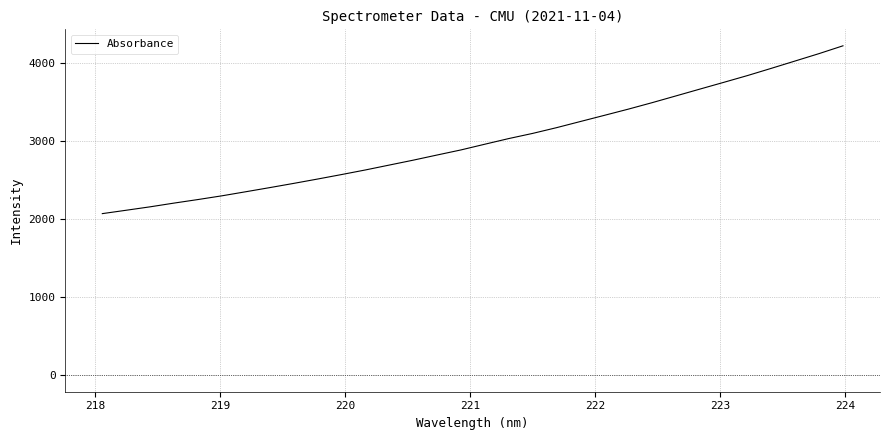

What is the difference between the maximum and minimum values?

2151.2